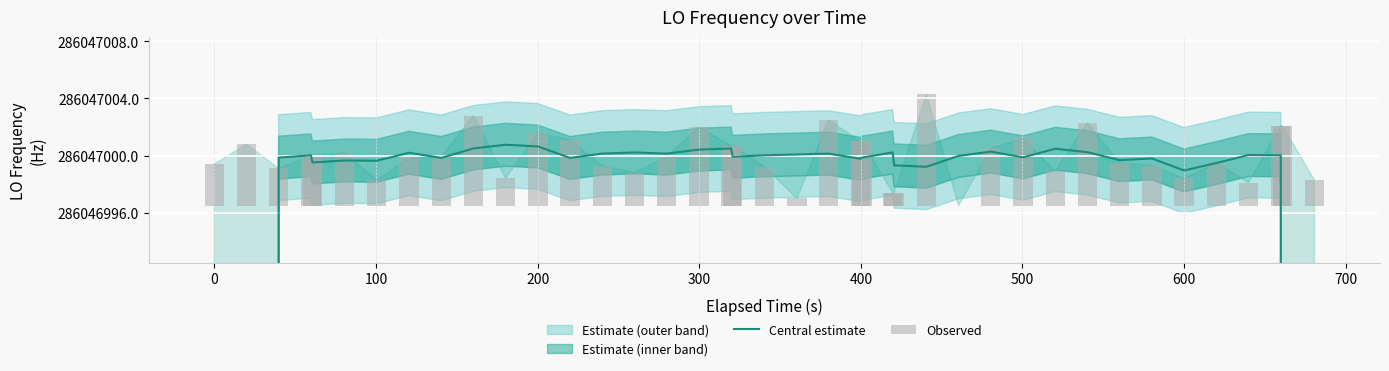

Which series has the largest total across all categories?

Central estimate